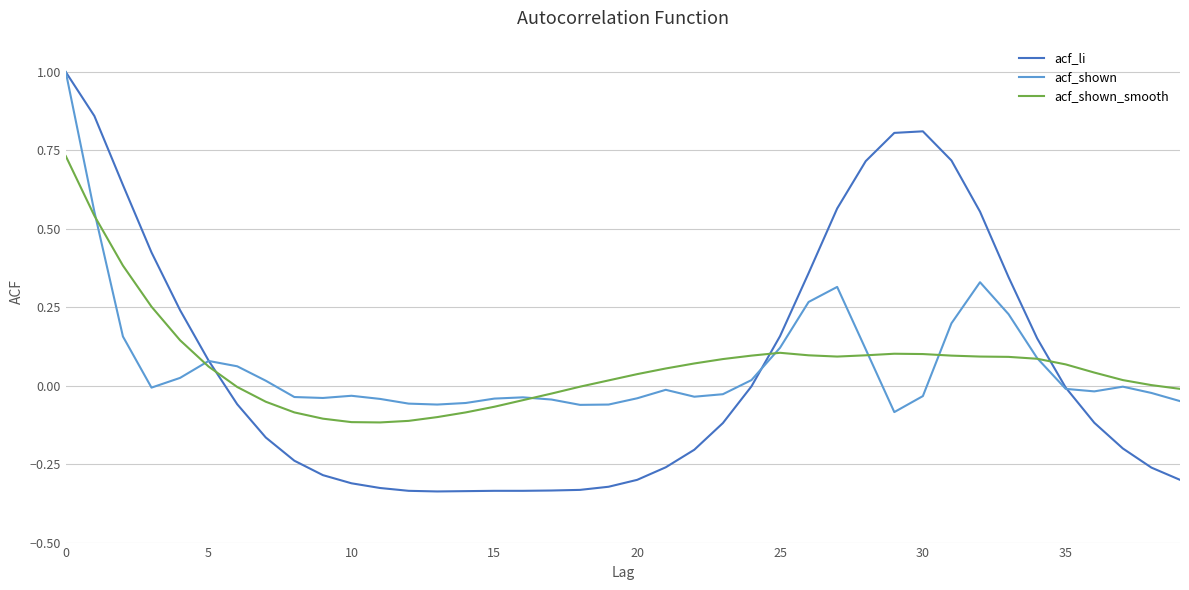

What is the maximum value shown in the chart?

1.0